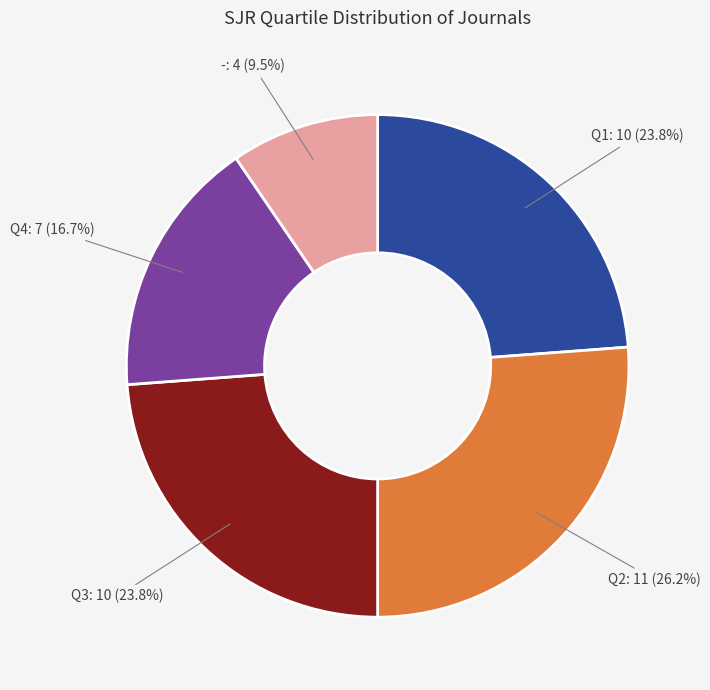

True or false: Q1 accounts for 24% of the total.

True